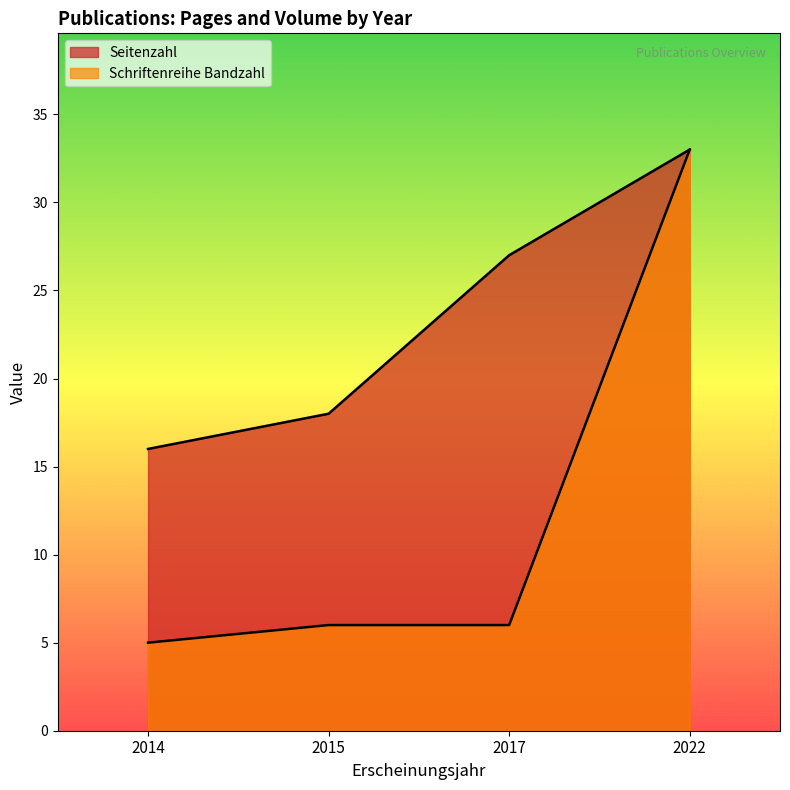

How many lines are shown in the chart?

2